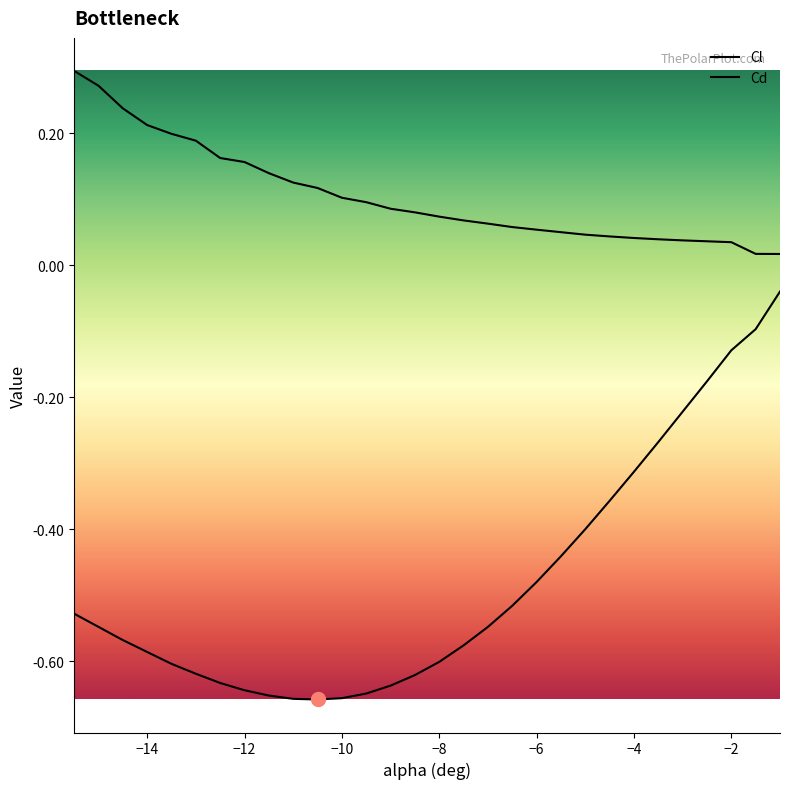

The value of Cd at 0 is 0.2. True or false?

False